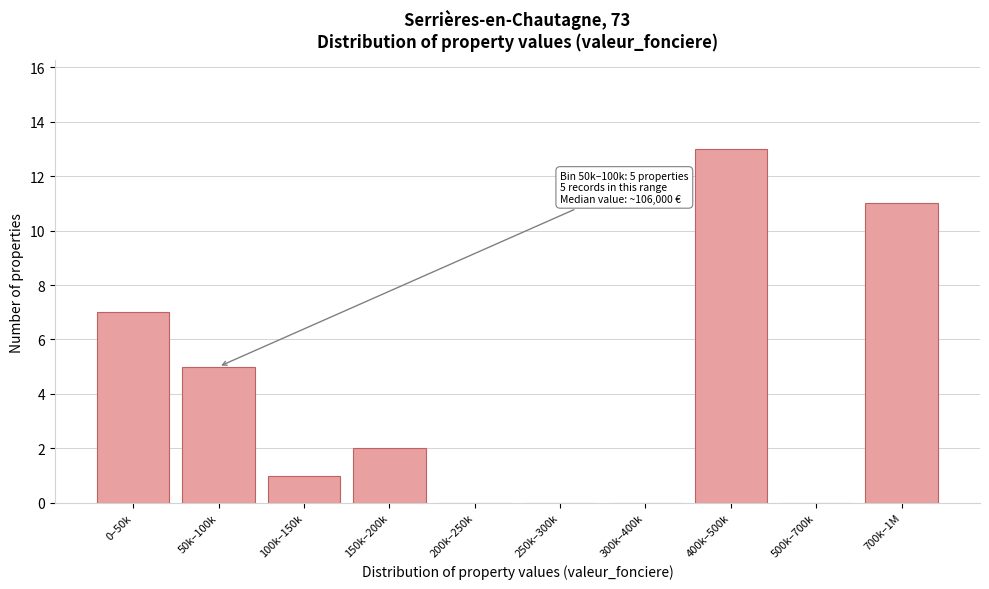

Reading left to right, transcribe all the data shown in this chart.

0–50k=7	50k–100k=5	100k–150k=1	150k–200k=2	200k–250k=0	250k–300k=0	300k–400k=0	400k–500k=13	500k–700k=0	700k–1M=11